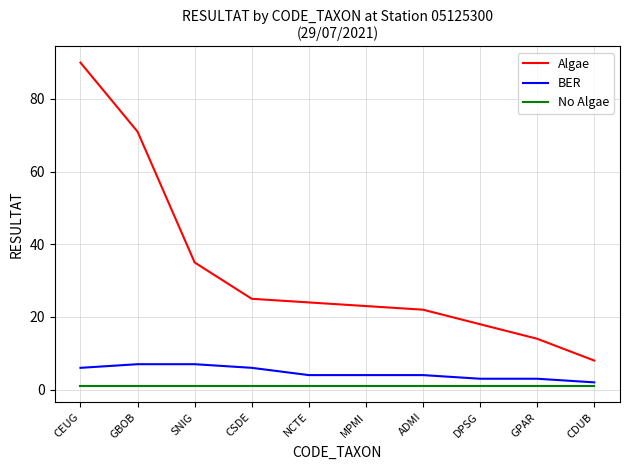

What is the difference between the maximum and minimum values in the Algae series?

82